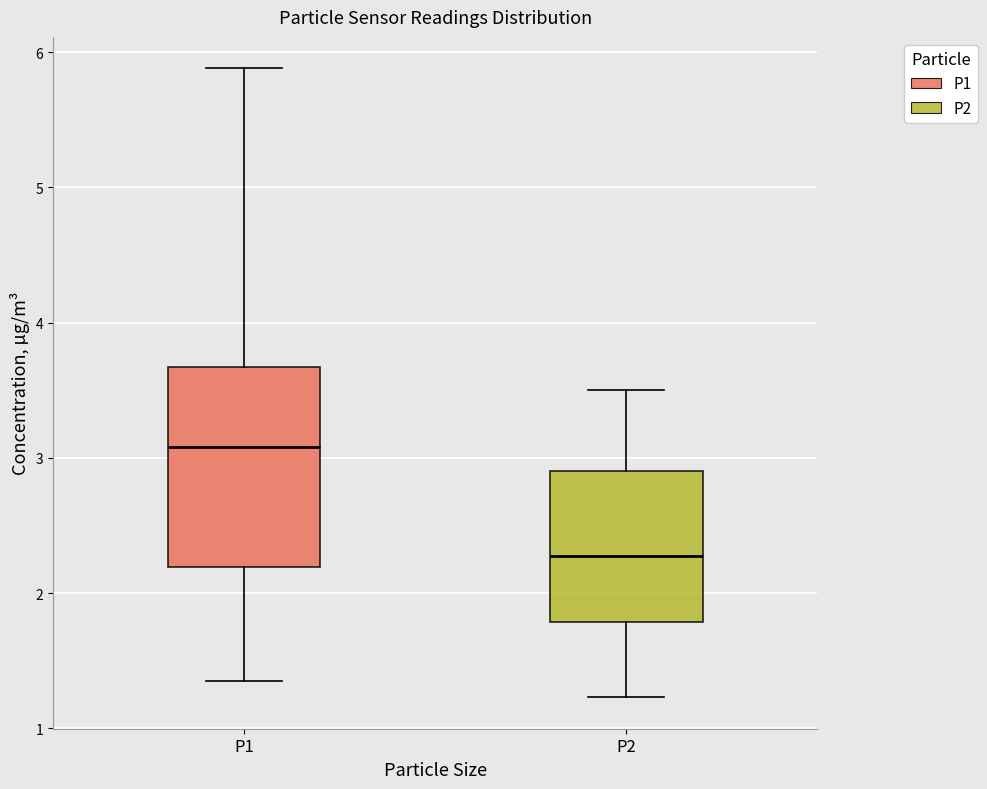

Reading left to right, read every box against the y-axis: the position of its median line, the range the box covers, and the ends of its whiskers. The values are not printed on the chart, so give them approximately, as read against the axis.

P1: median 3.1, box 2.2 to 3.7, whiskers 1.4 to 5.9
P2: median 2.3, box 1.8 to 2.9, whiskers 1.2 to 3.5